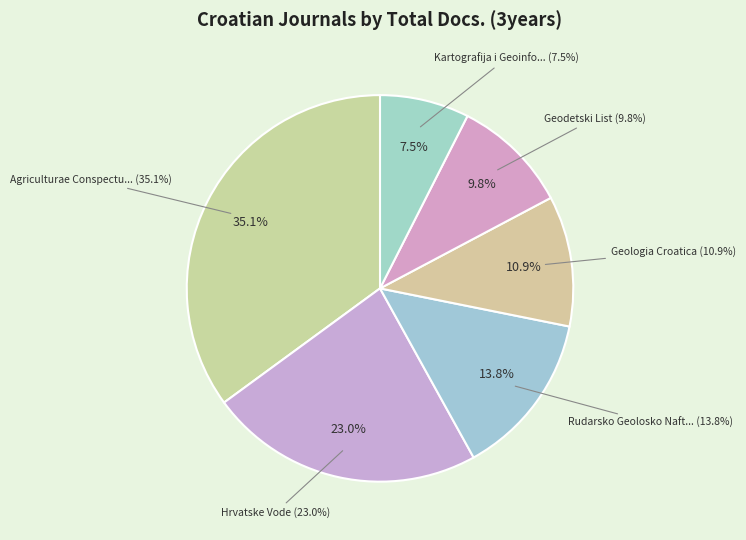

Is there any slice that represents more than half of the pie?

No